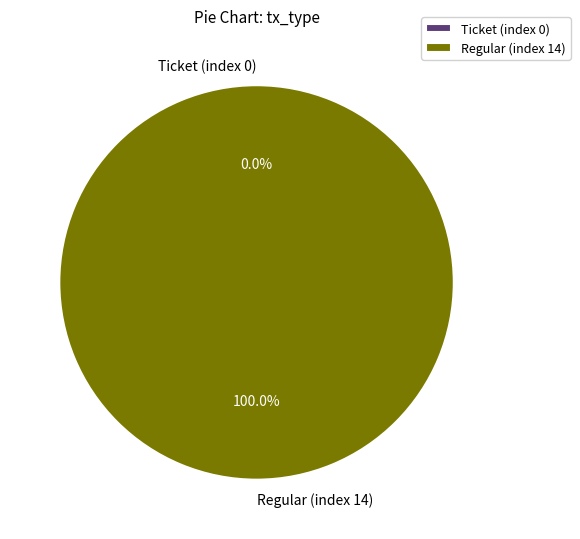

What is the smallest slice in the pie chart?

Ticket (index 0)